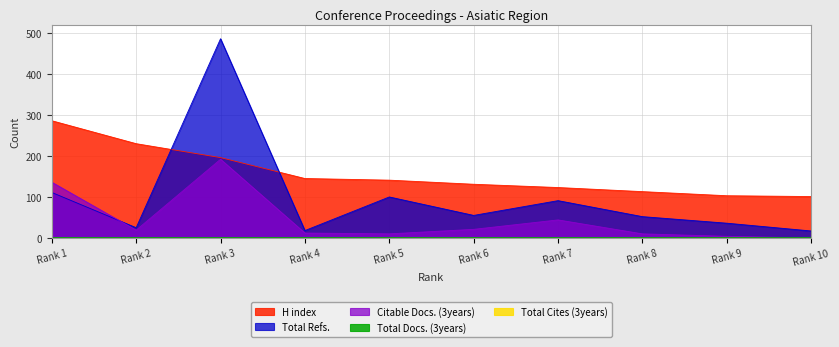

True or false: Citable Docs. (3years) and H index cross at least once.

False